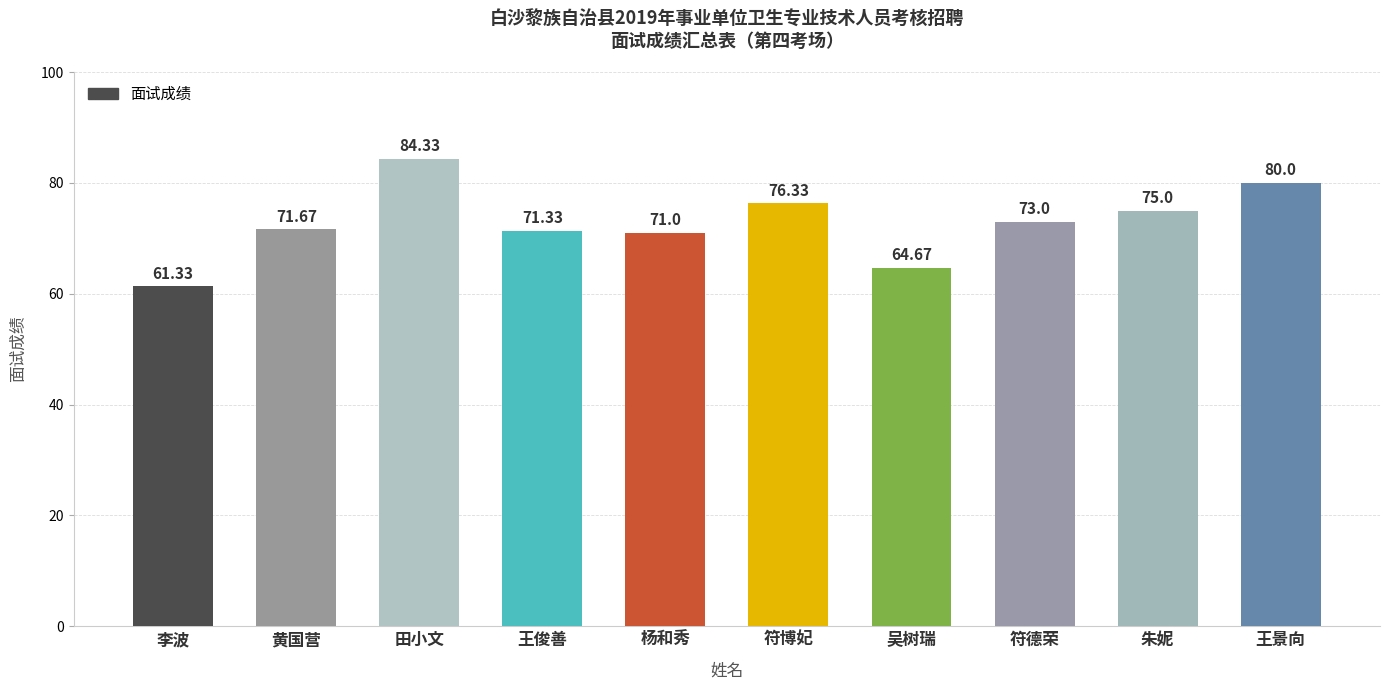

What is the minimum value shown in the chart?

61.3